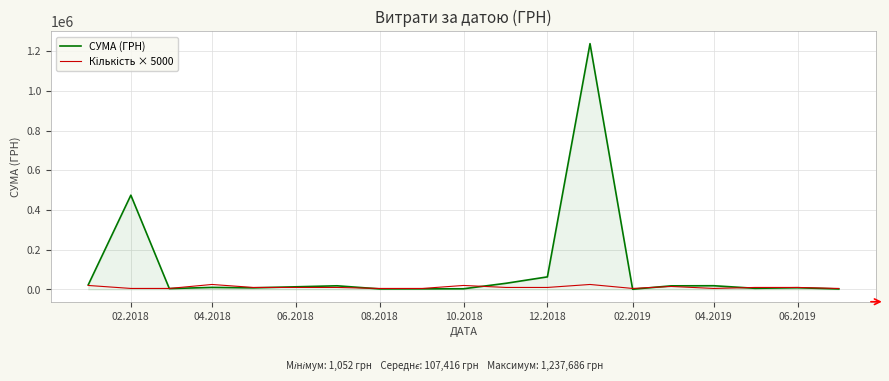

Which series has the largest total across all categories?

СУМА (ГРН)